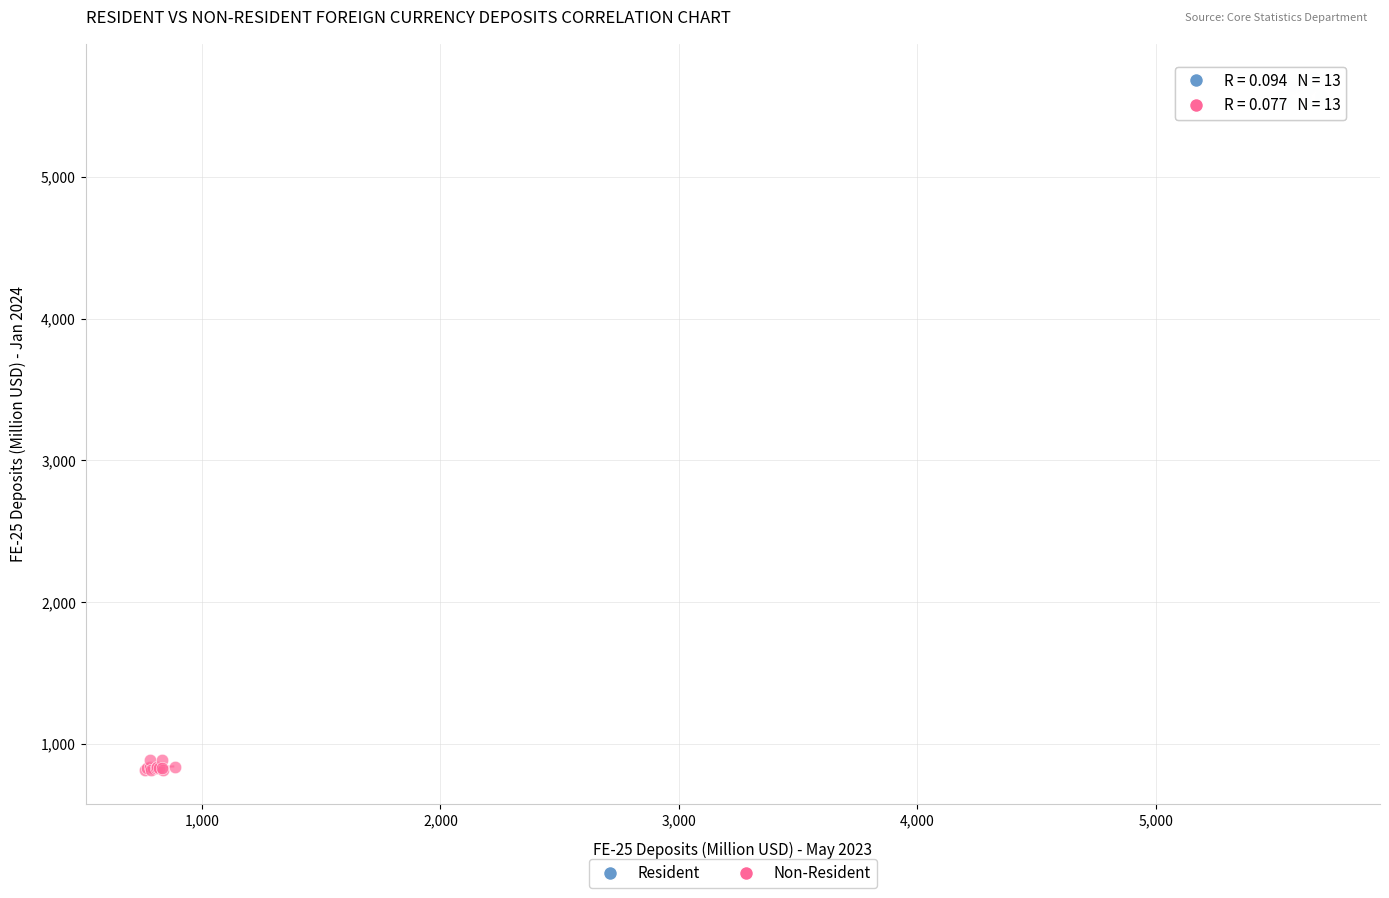

Which series contains the highest Y value?

Resident